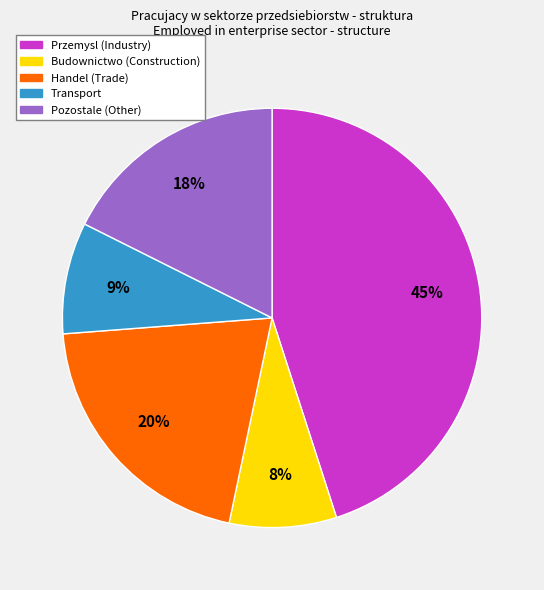

To the nearest percent, what is the difference between the largest and smallest slice percentages?

37%